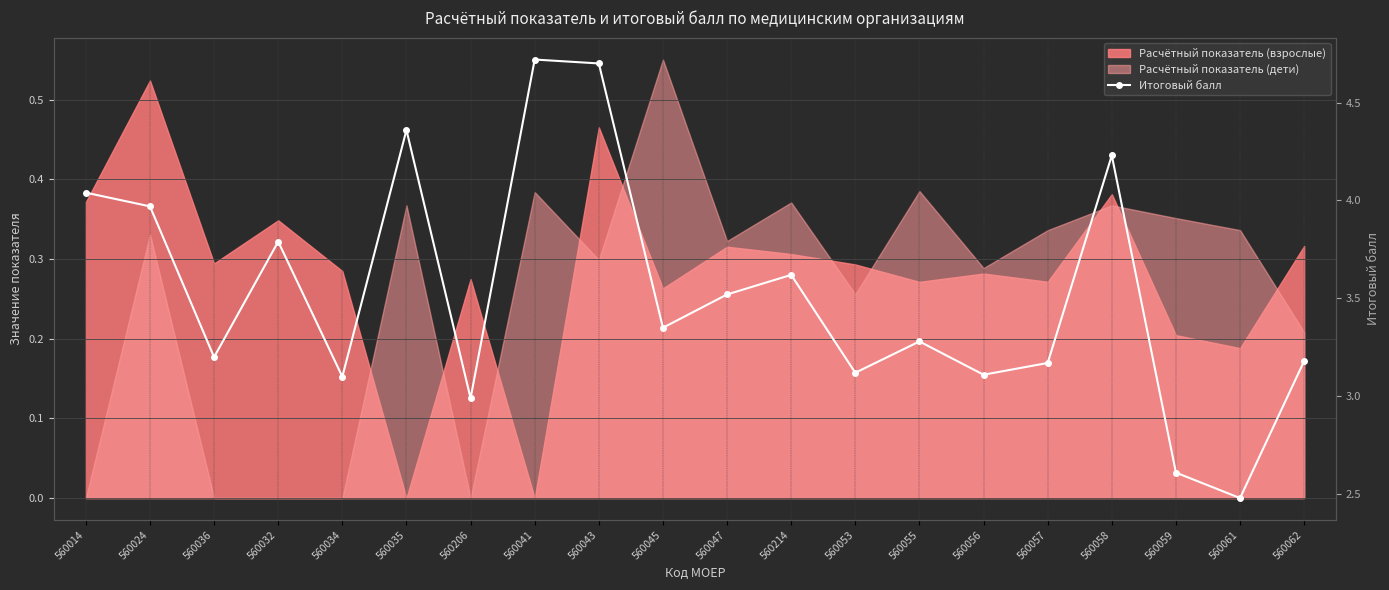

How many values are below 3?

3